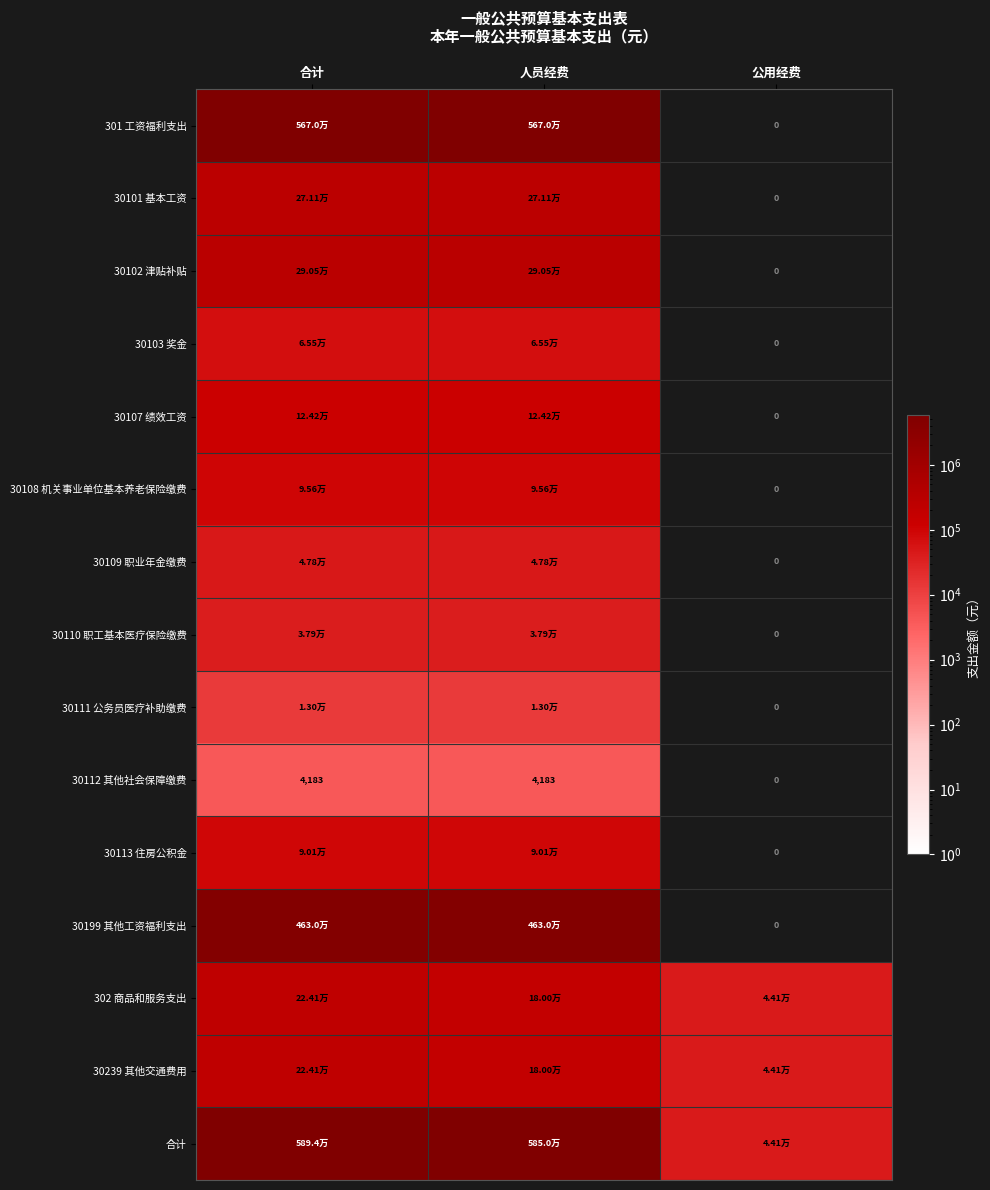

At which category does the chart reach its peak across all series?

合计